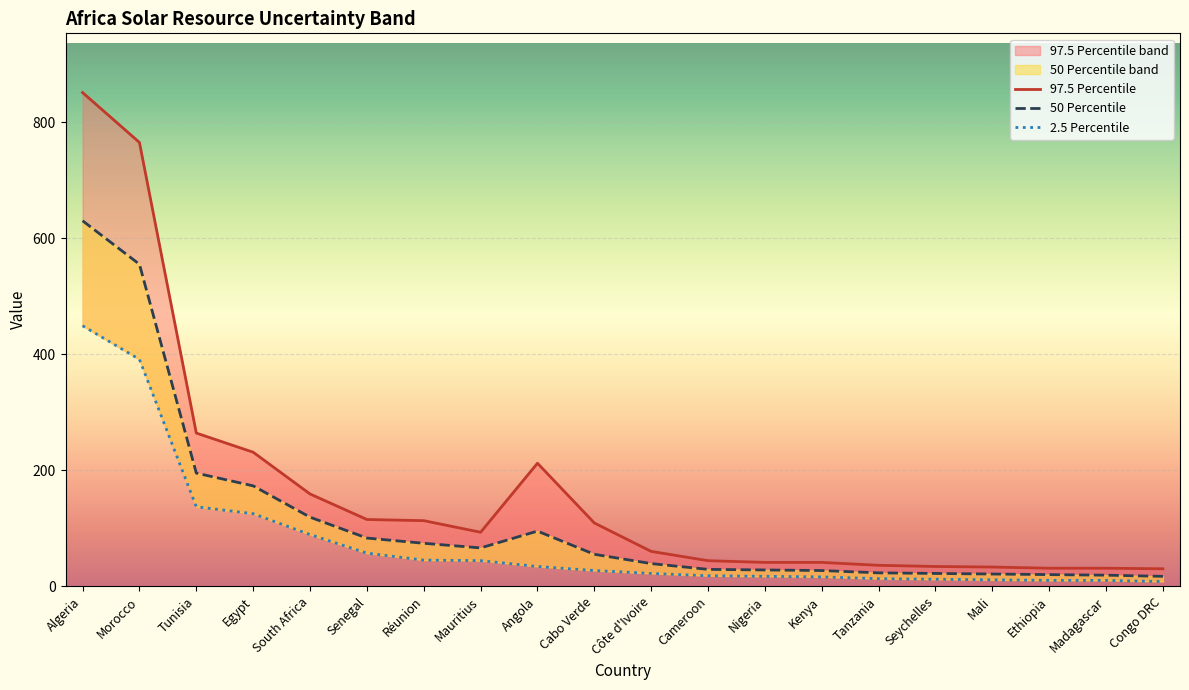

True or false: 50 Percentile and 2.5 Percentile cross at least once.

False